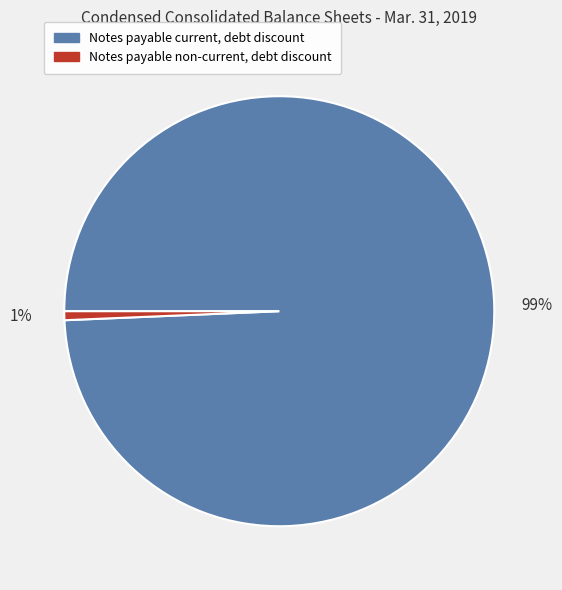

Which category accounts for the majority?

Notes payable current, debt discount